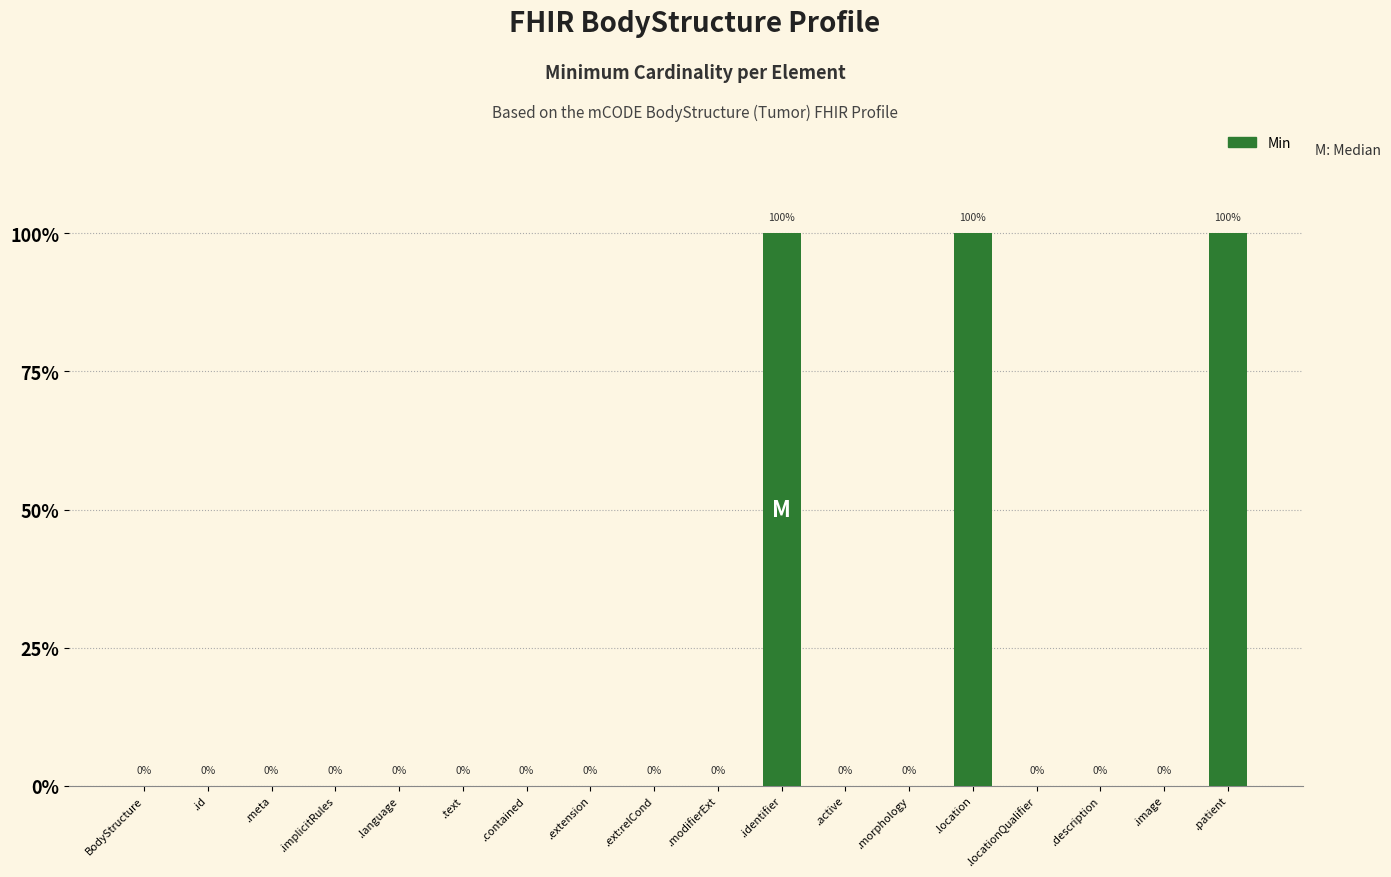

Are the bars horizontal?

No